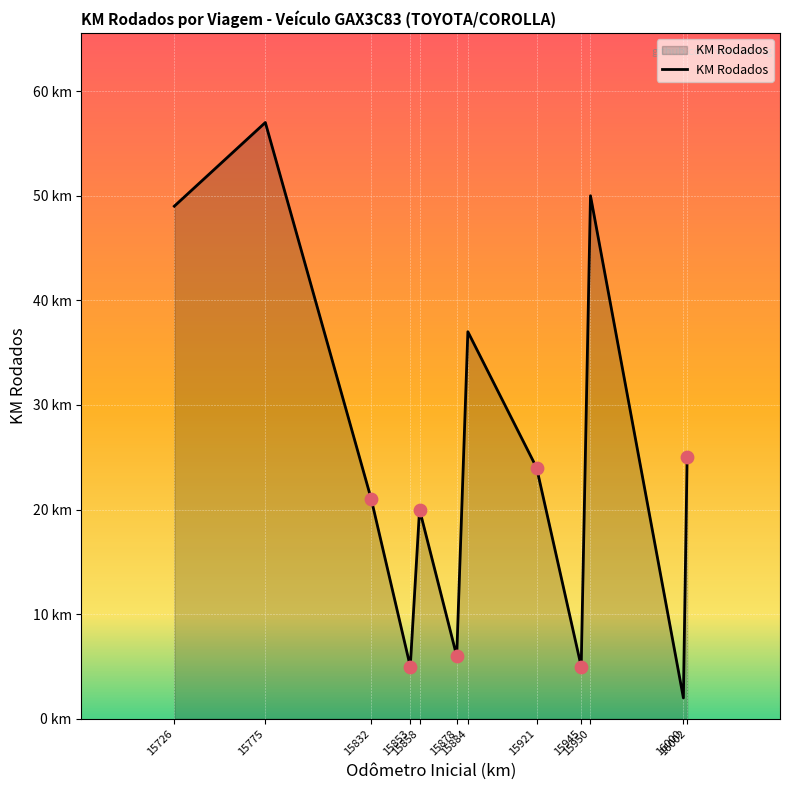

What is the change in value from 15832 to 16002?

+4